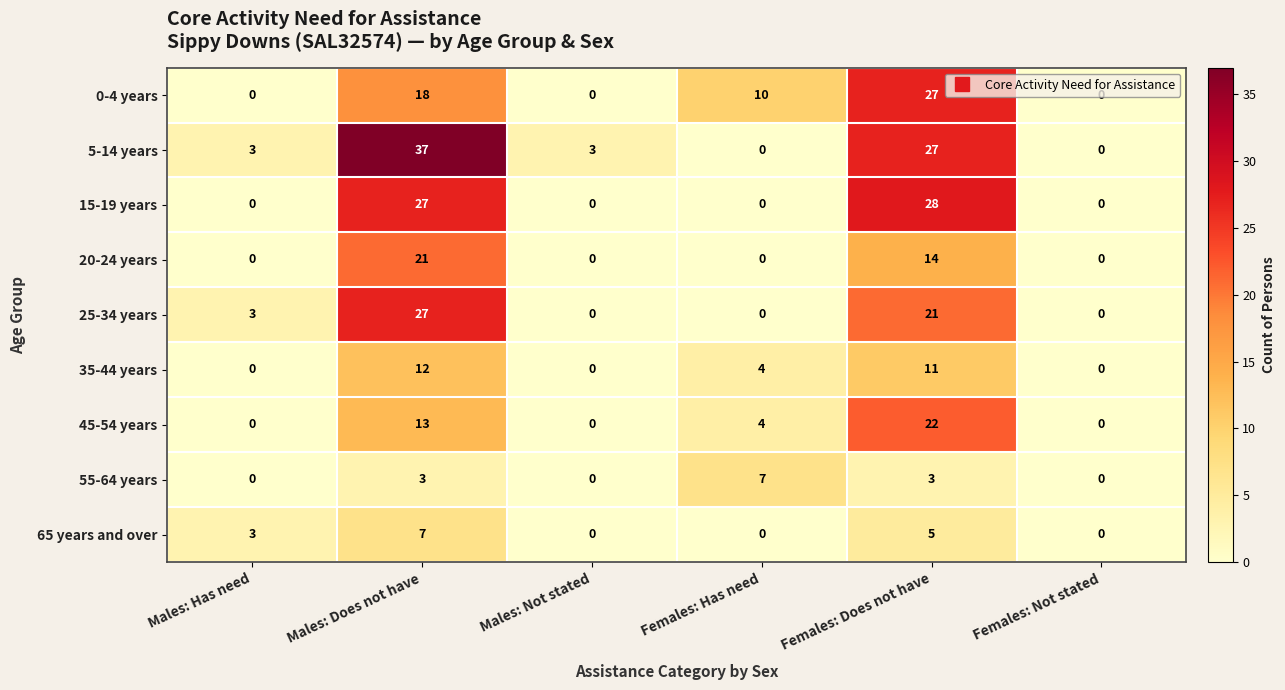

What is the spread (max minus min) of values at Males: Has need?

3